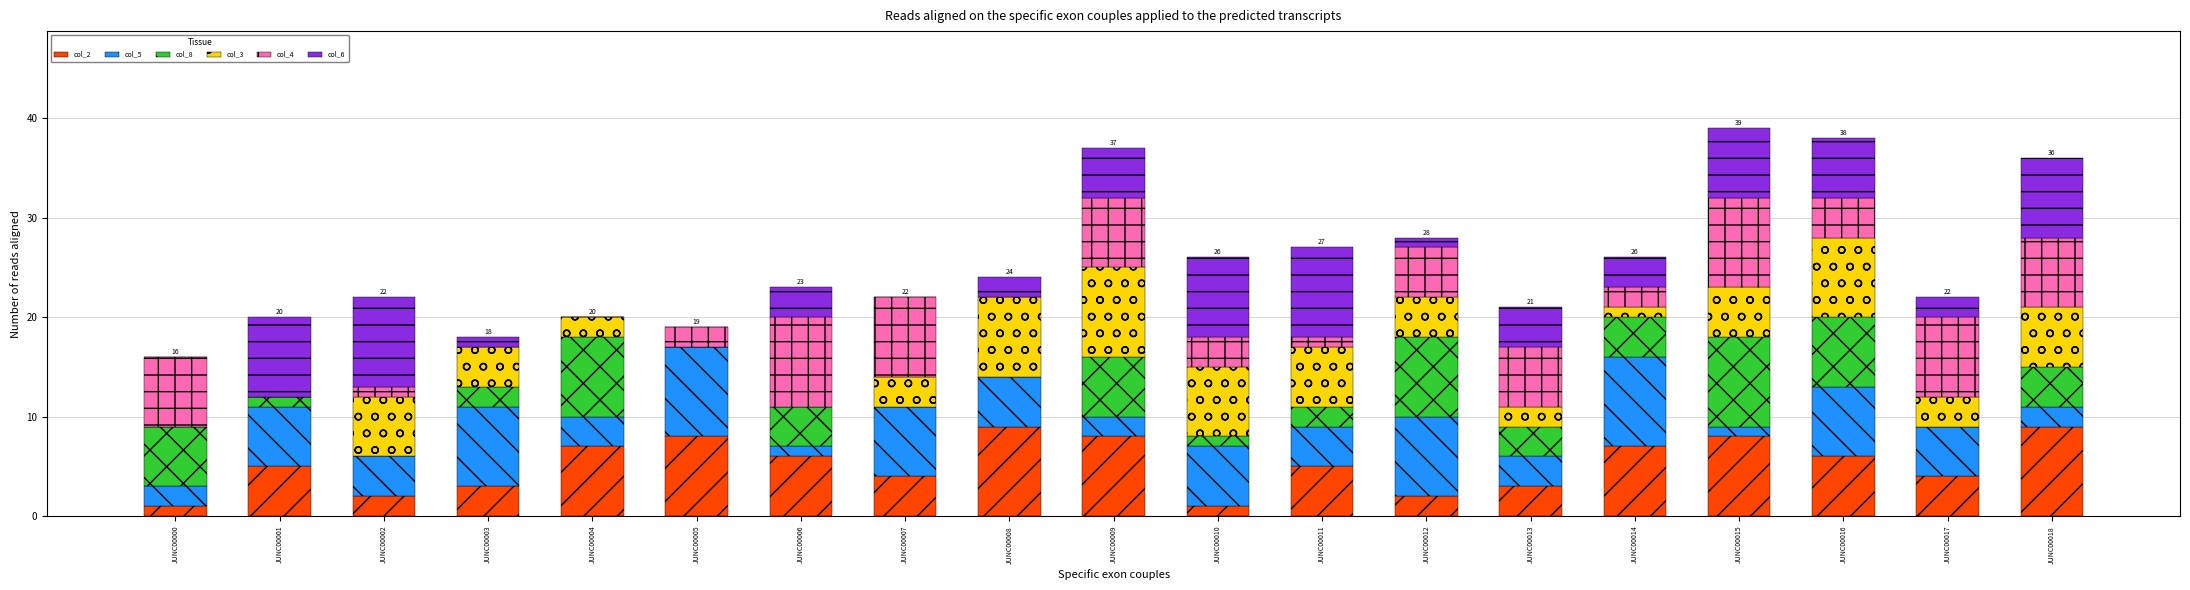

What is the total value across all series at JUNC00016?

38